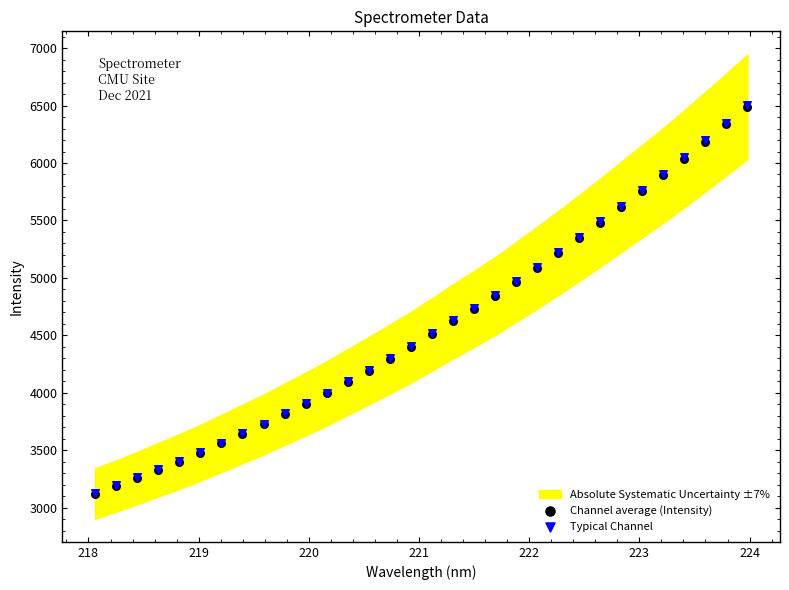

Which series has the largest Y range (max minus min)?

Typical Channel